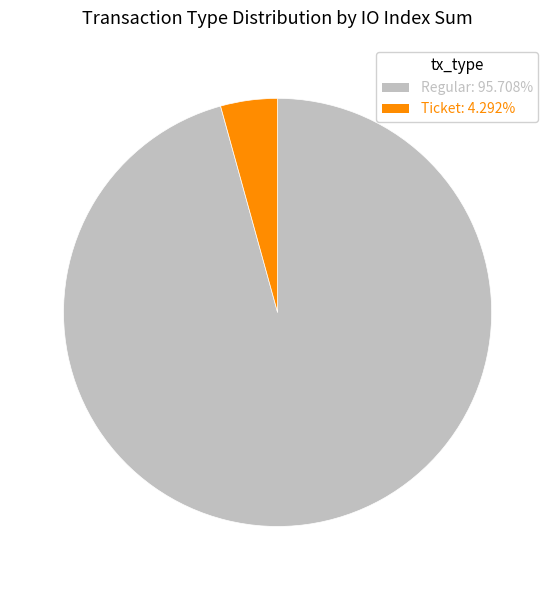

Which slice is the smallest?

Ticket